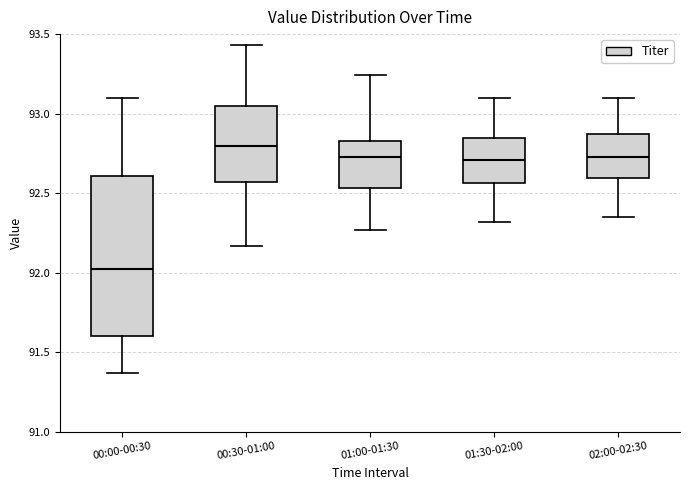

Where is the lower edge of the box for 00:00-00:30 on the y-axis? The values are not printed on the chart, so give them approximately, as read against the axis.

91.60